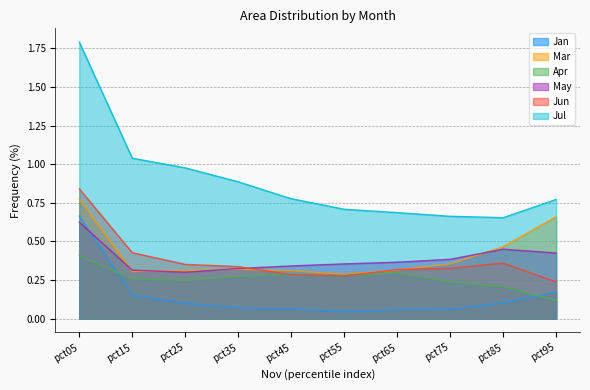

Does the chart display data point markers on the line(s)?

No